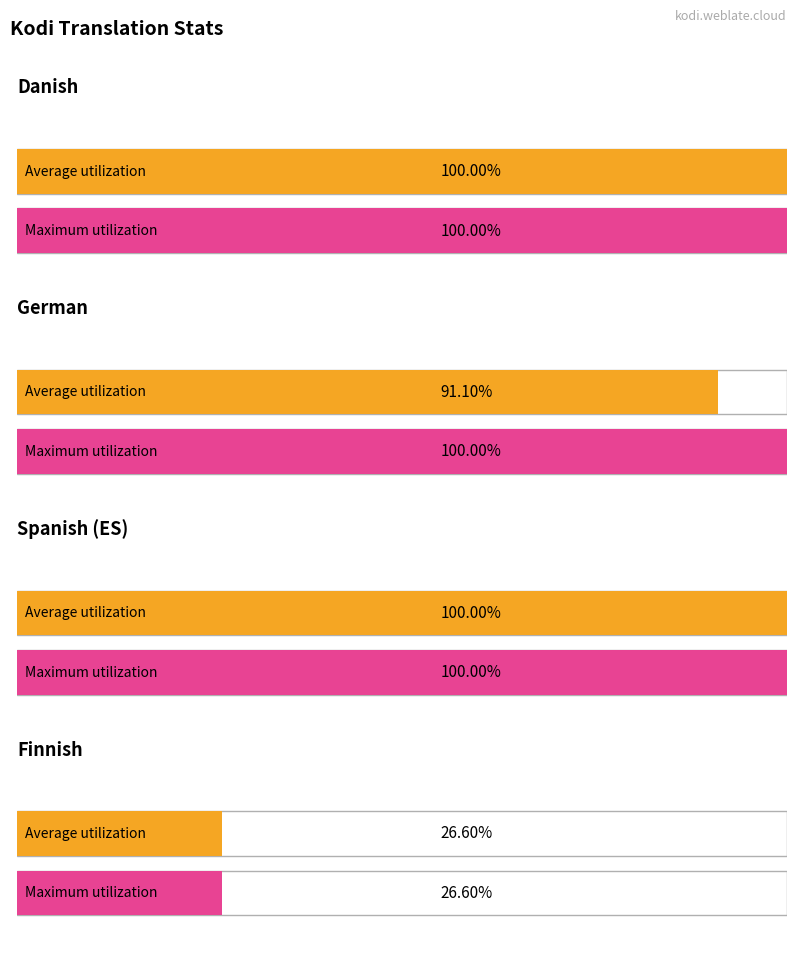

At which label does translated_percent reach its peak?

Danish